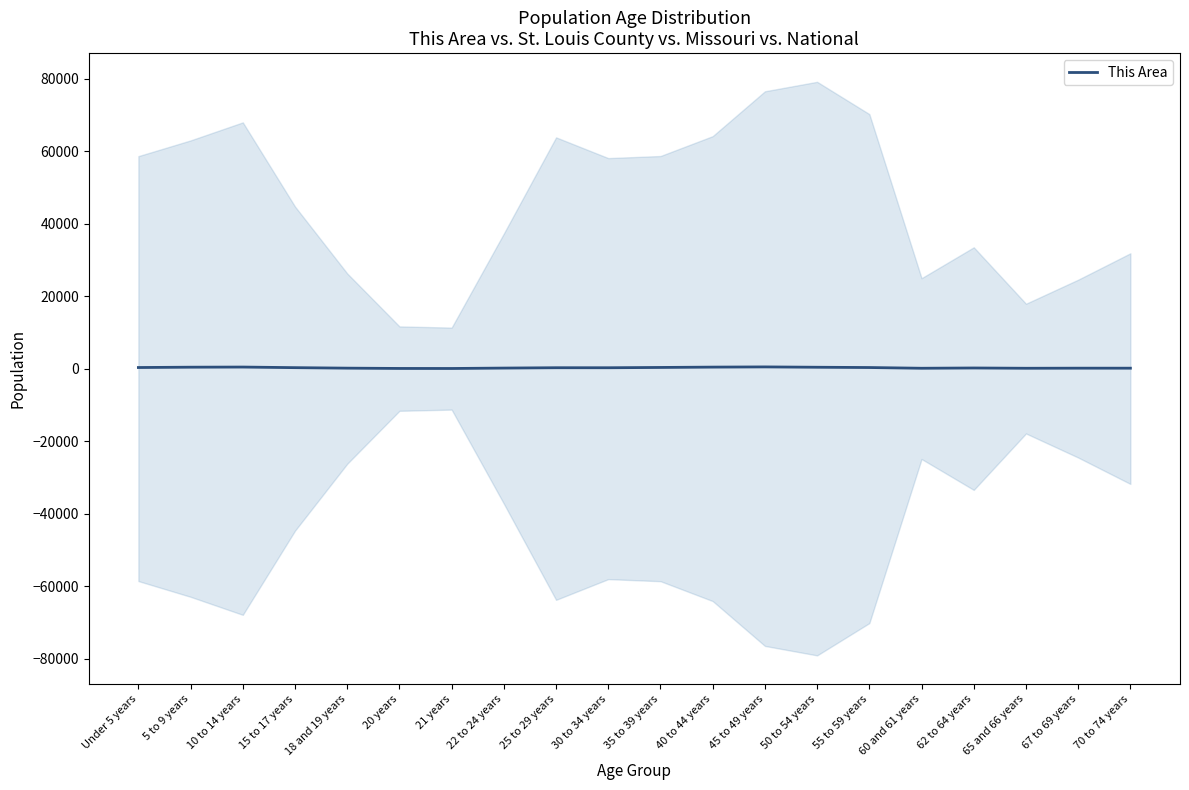

What is the average value?

234